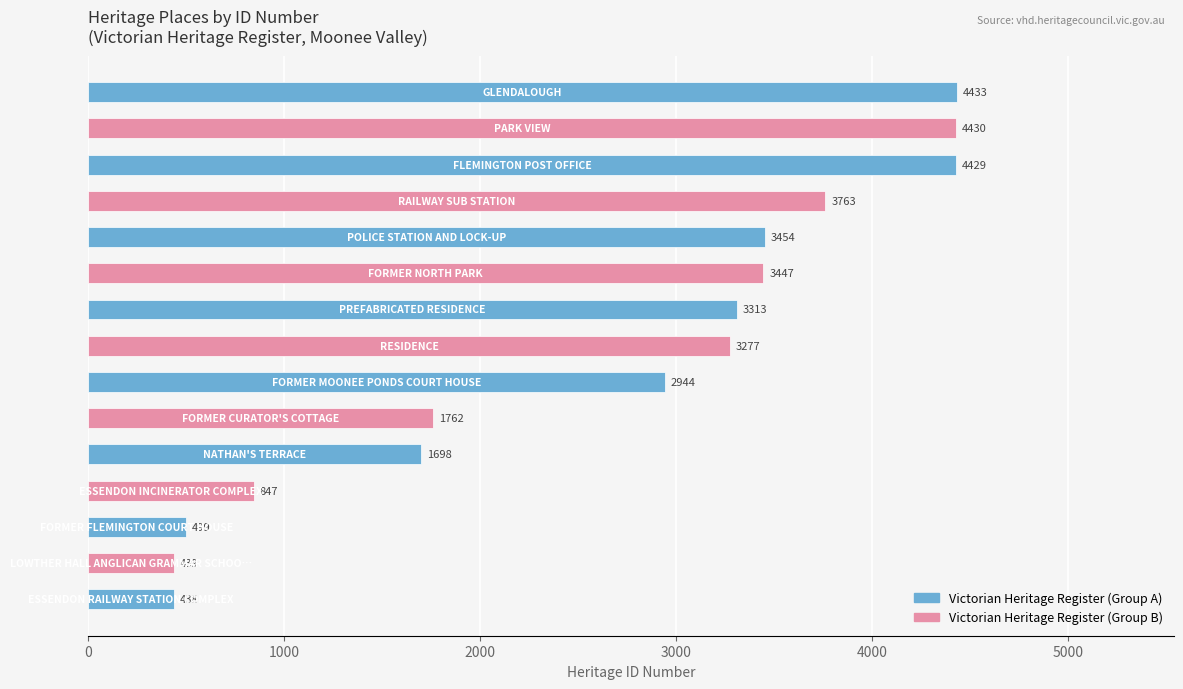

What is the maximum value shown in the chart?

4433